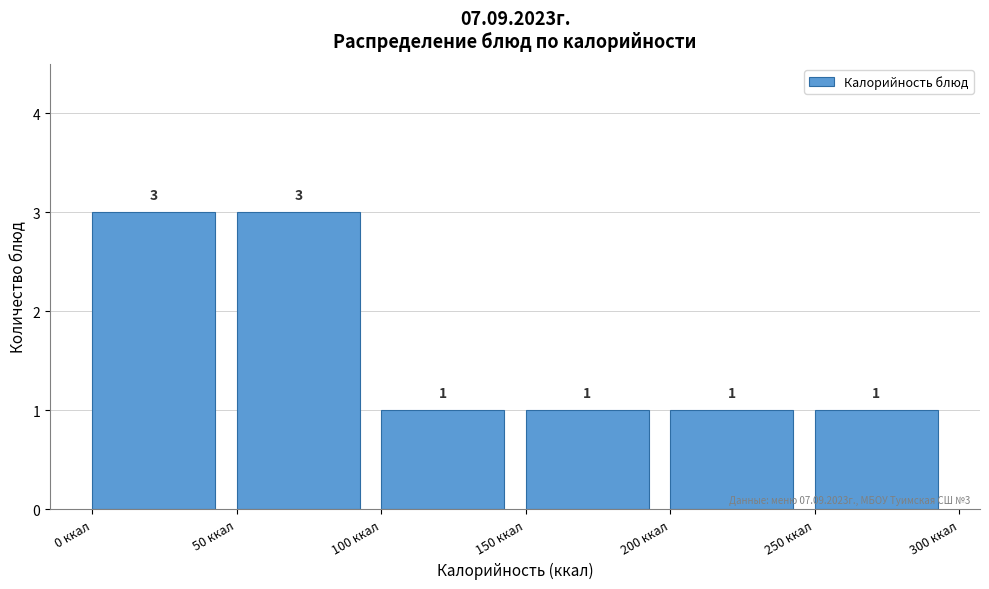

Reading left to right, list every bar in this chart as the range it spans on the x-axis followed by its height.

0 to 50: 3
50 to 100: 3
100 to 150: 1
150 to 200: 1
200 to 250: 1
250 to 300: 1